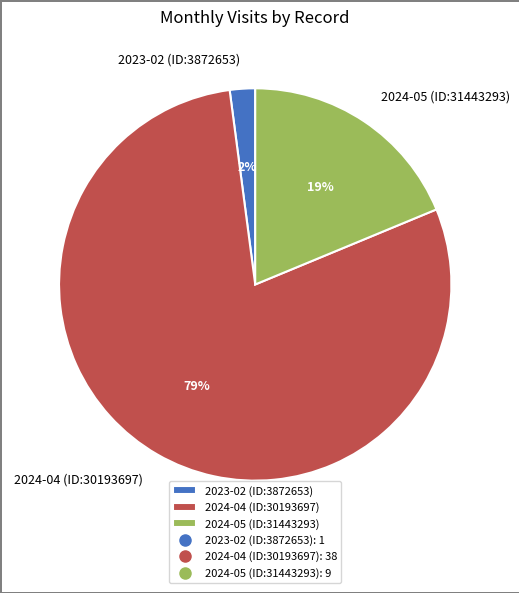

To the nearest percent, what is the combined percentage of 2023-02 (ID:3872653) and 2024-04 (ID:30193697)?

81%